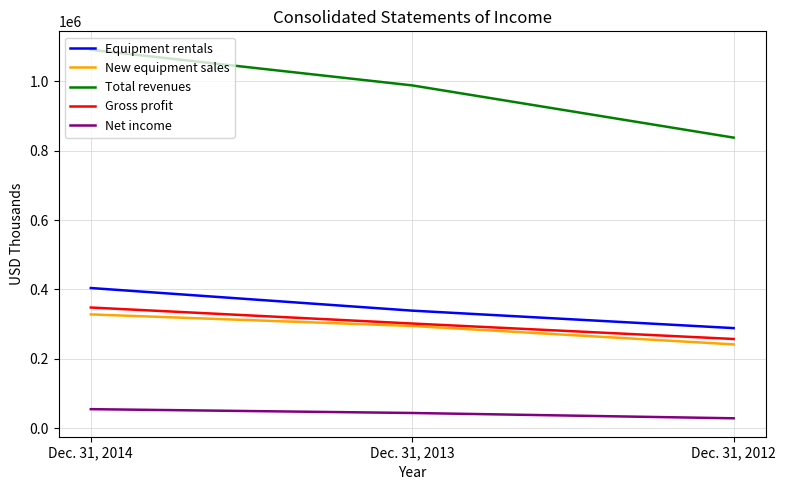

What is the total value across all series at Dec. 31, 2012?

1653815